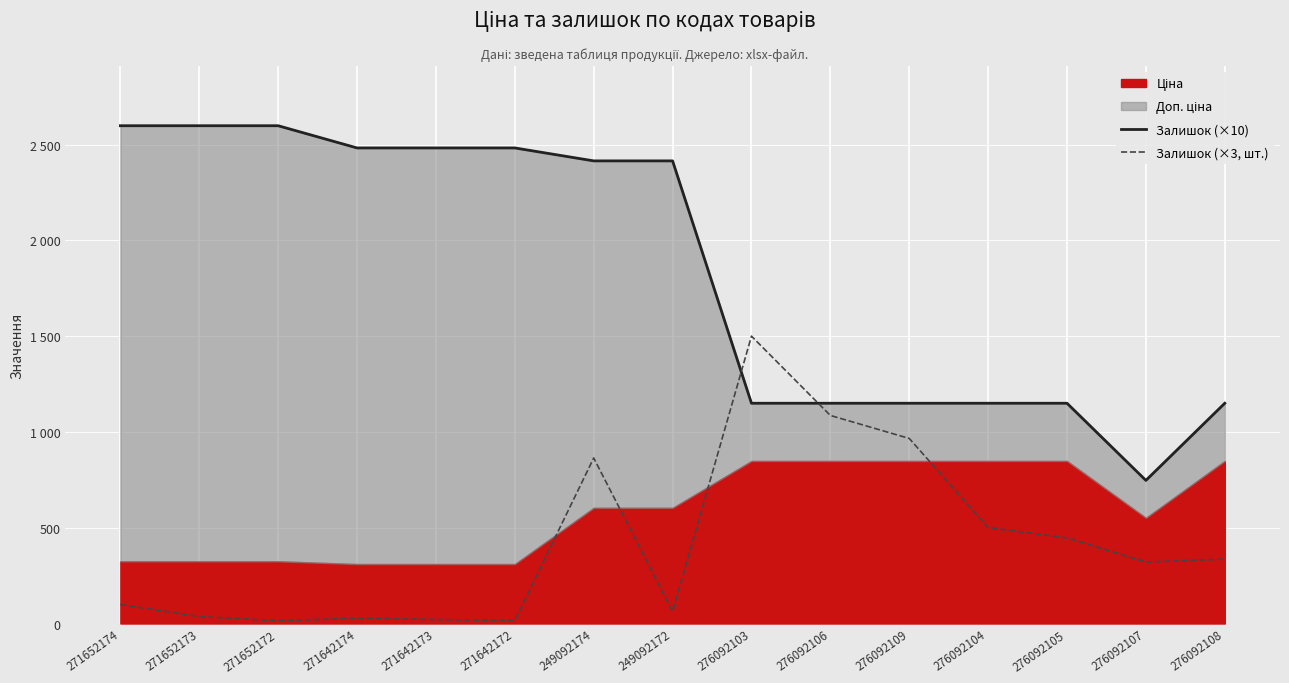

How many values in the Залишок (×10) series are below 2414?

7